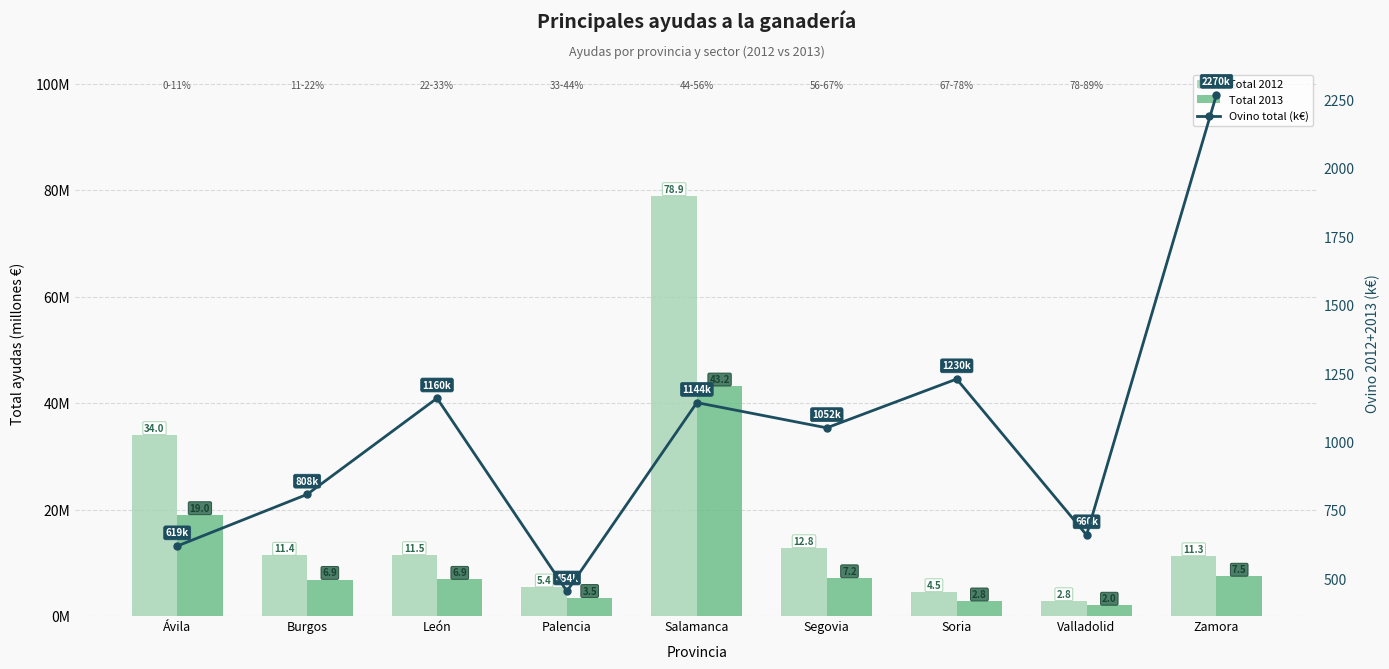

Rank the categories by Ovino total (k€) value from lowest to highest.

Palencia, Ávila, Valladolid, Burgos, Segovia, Salamanca, León, Soria, Zamora